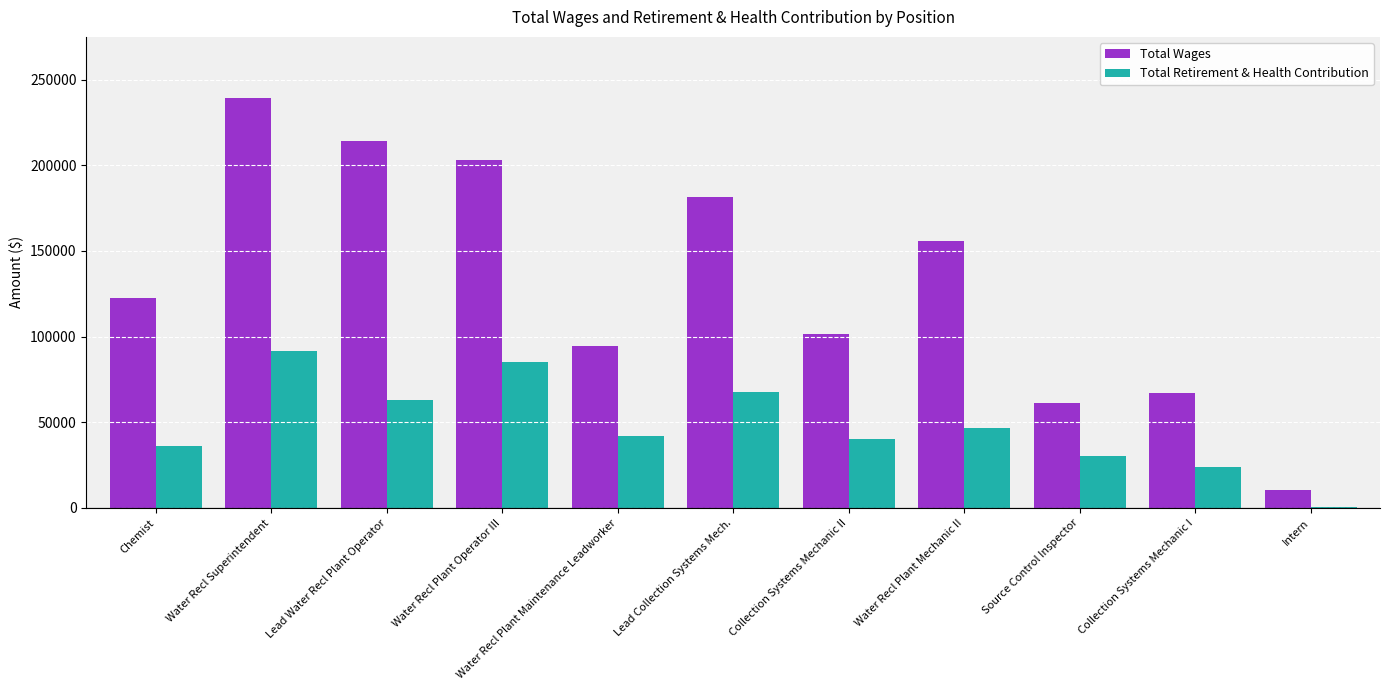

Is it true that Total Retirement & Health Contribution equals 63121 at Lead Water Recl Plant Operator?

True